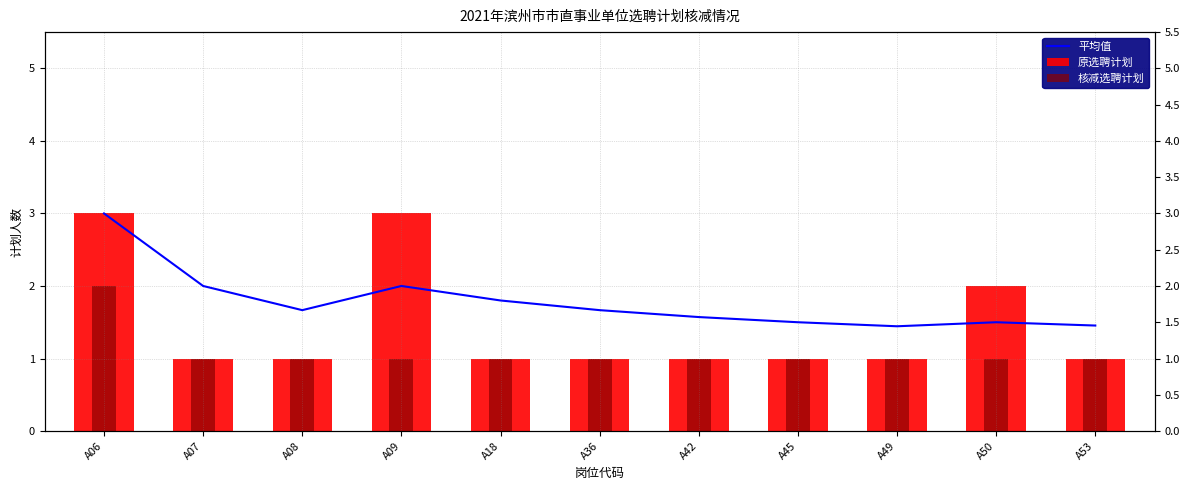

Which series changed the most between A49 and A50?

原选聘计划